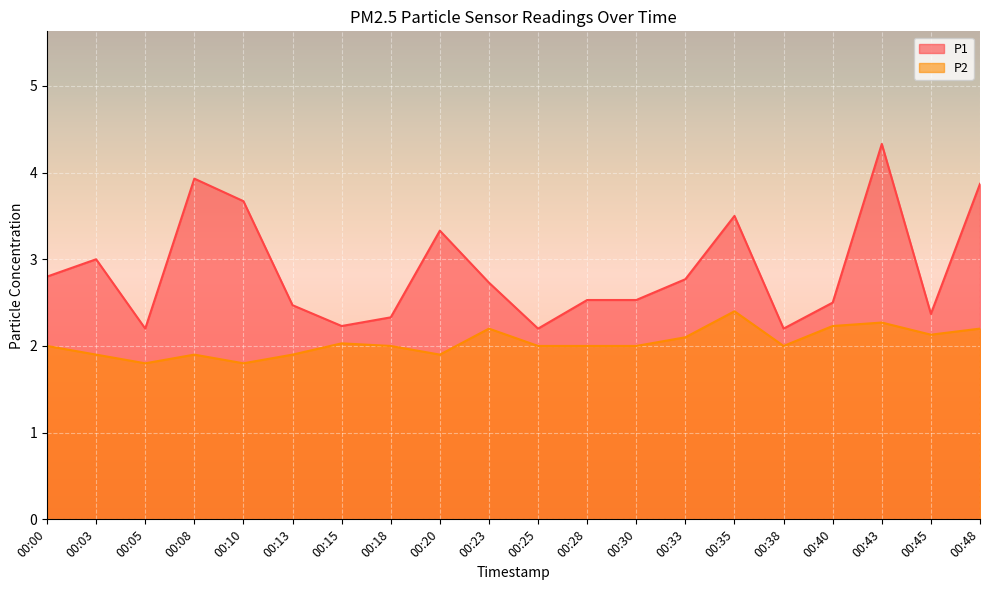

Reading left to right, extract all data points from this chart.

P1: 00:00=2.8	00:03=3.0	00:05=2.2	00:08=3.9	00:10=3.7	00:13=2.5	00:15=2.2	00:18=2.3	00:20=3.3	00:23=2.7	00:25=2.2	00:28=2.5	00:30=2.5	00:33=2.8	00:35=3.5	00:38=2.2	00:40=2.5	00:43=4.3	00:45=2.4	00:48=3.9
P2: 00:00=2.0	00:03=1.9	00:05=1.8	00:08=1.9	00:10=1.8	00:13=1.9	00:15=2.0	00:18=2.0	00:20=1.9	00:23=2.2	00:25=2.0	00:28=2.0	00:30=2.0	00:33=2.1	00:35=2.4	00:38=2.0	00:40=2.2	00:43=2.3	00:45=2.1	00:48=2.2